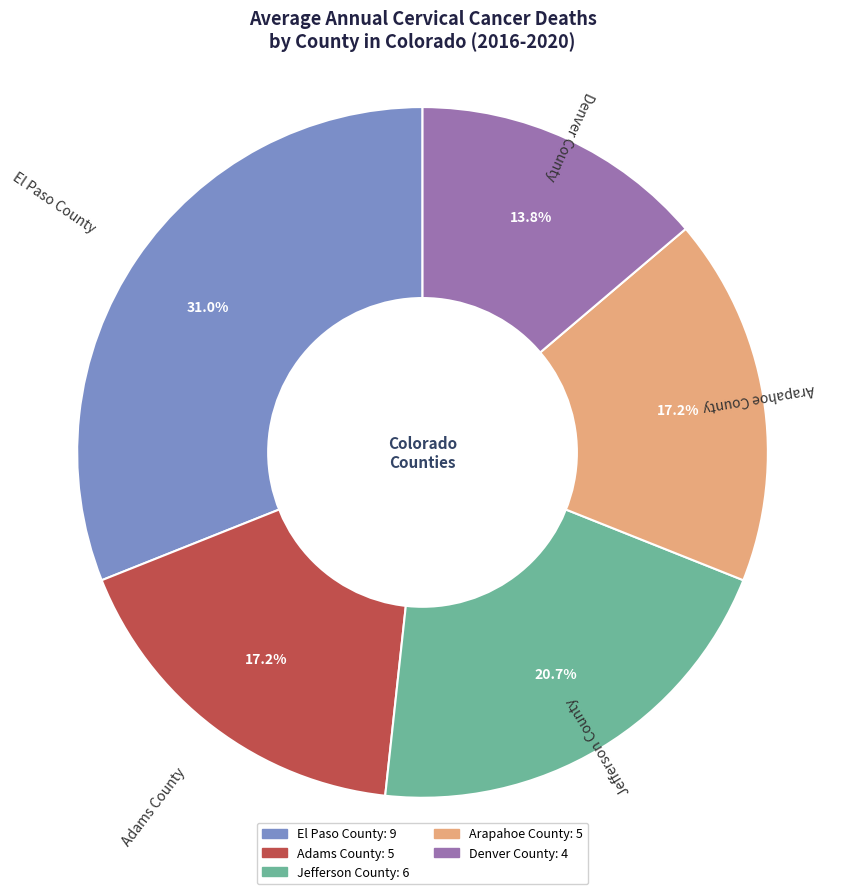

What is the ratio of the value at Jefferson County to the value at Arapahoe County?

1.2